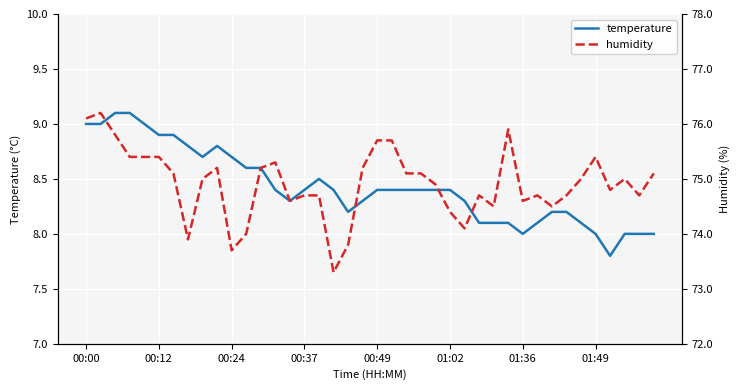

The value of temperature at 01:49 is 2.1. True or false?

False